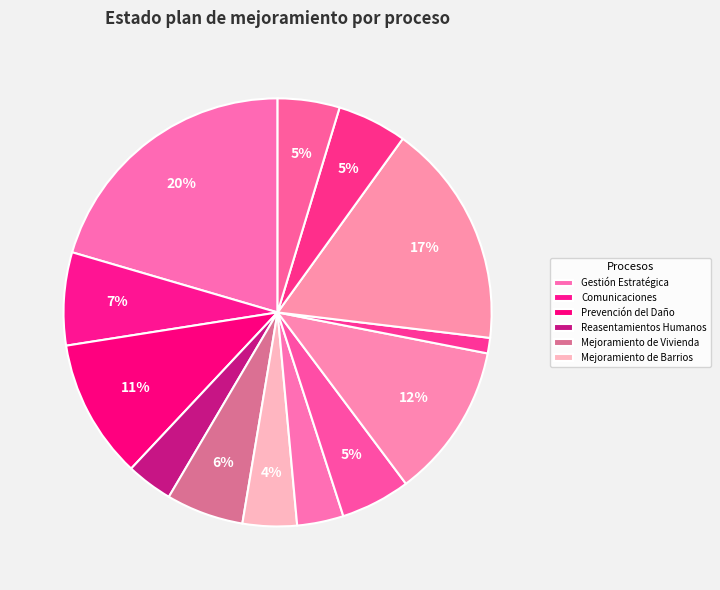

How many segments does this pie chart have?

13